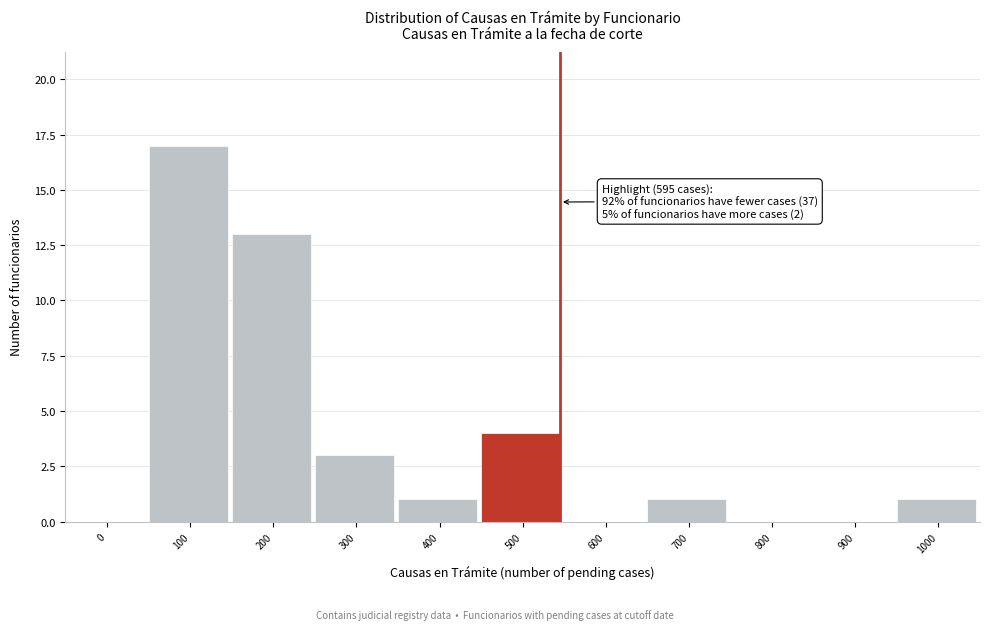

Reading right to left, list all the values displayed in this chart.

1000=1	900=0	800=0	700=1	600=0	500=4	400=1	300=3	200=13	100=17	0=0